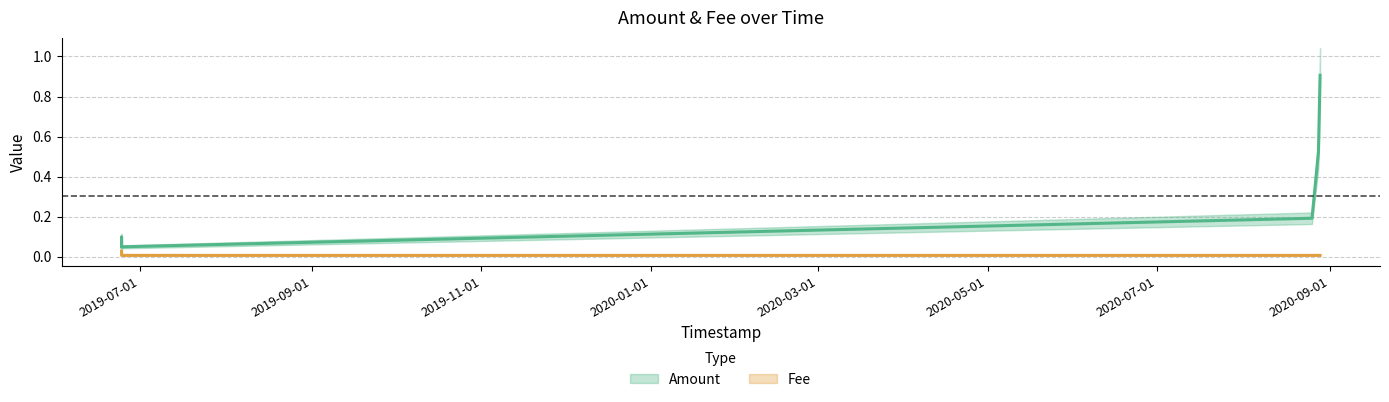

What is the average value of the Amount series?

0.3